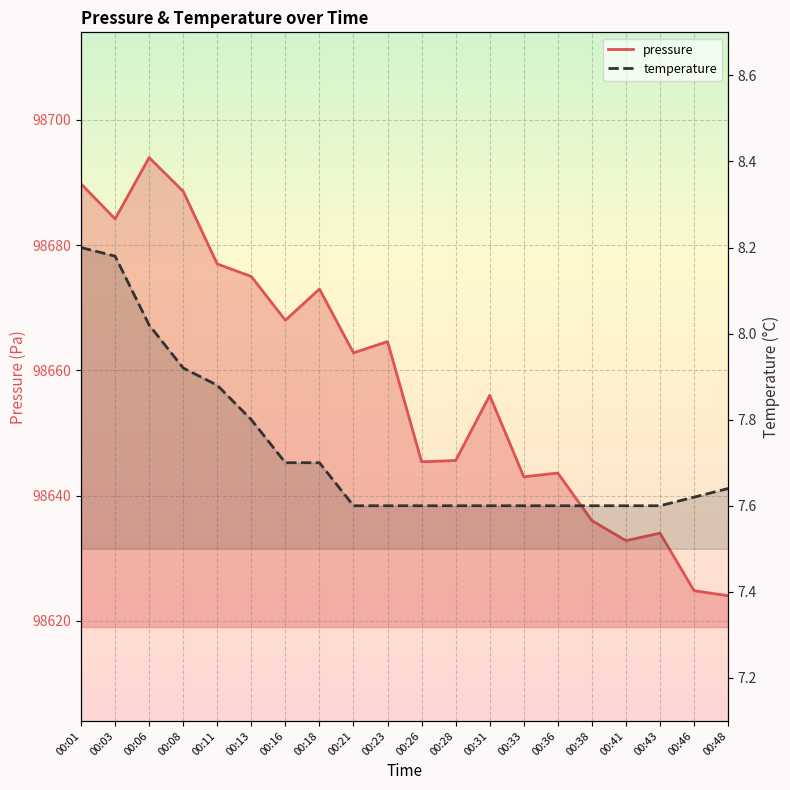

List the series in order of their peak value, highest first.

pressure, temperature